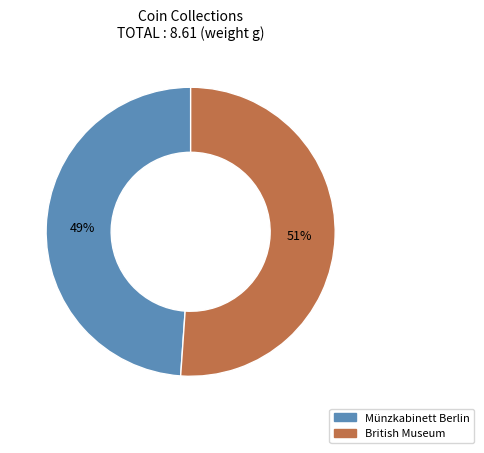

How many slices are in this pie chart?

2